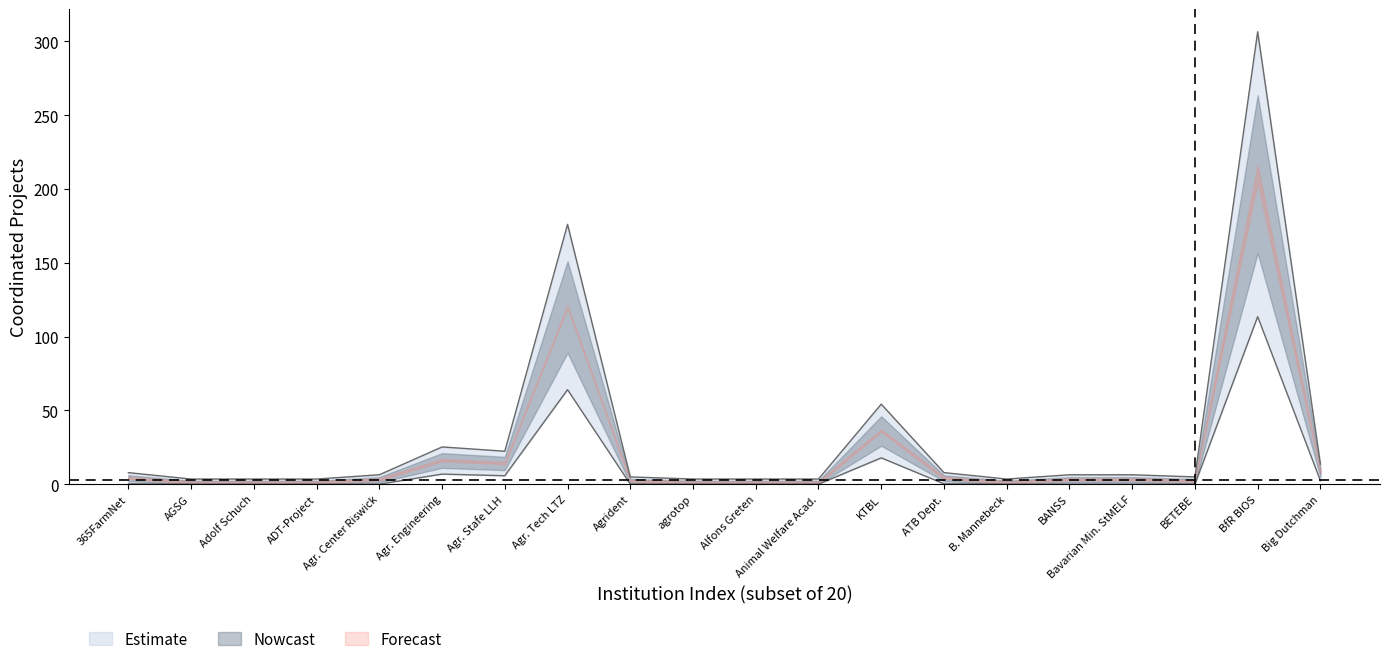

True or false: Coordinated collaborative projects and Subordinate institutions intersect in this chart.

False